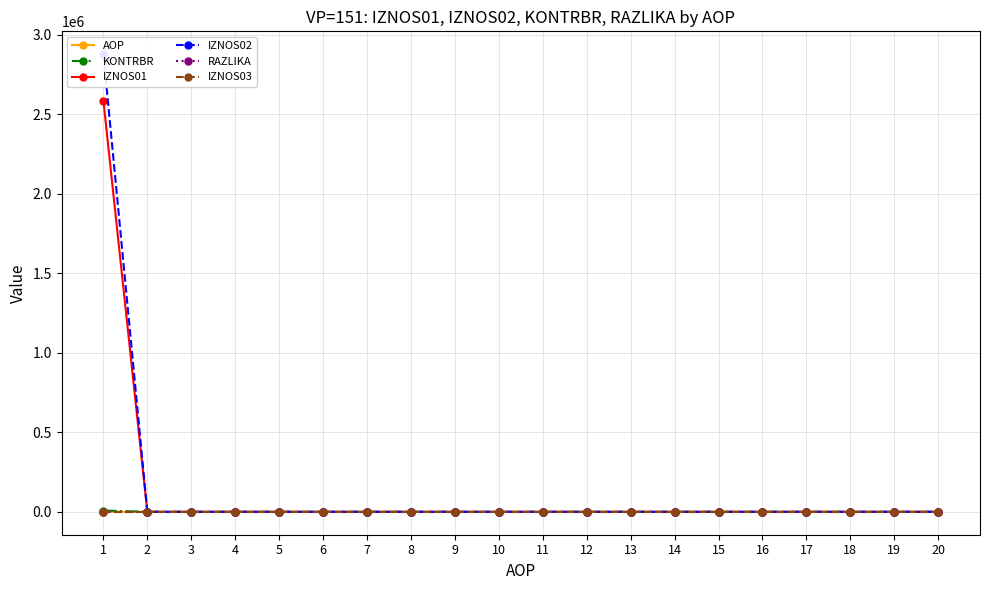

True or false: AOP has a value of 7.9 at 13.

False